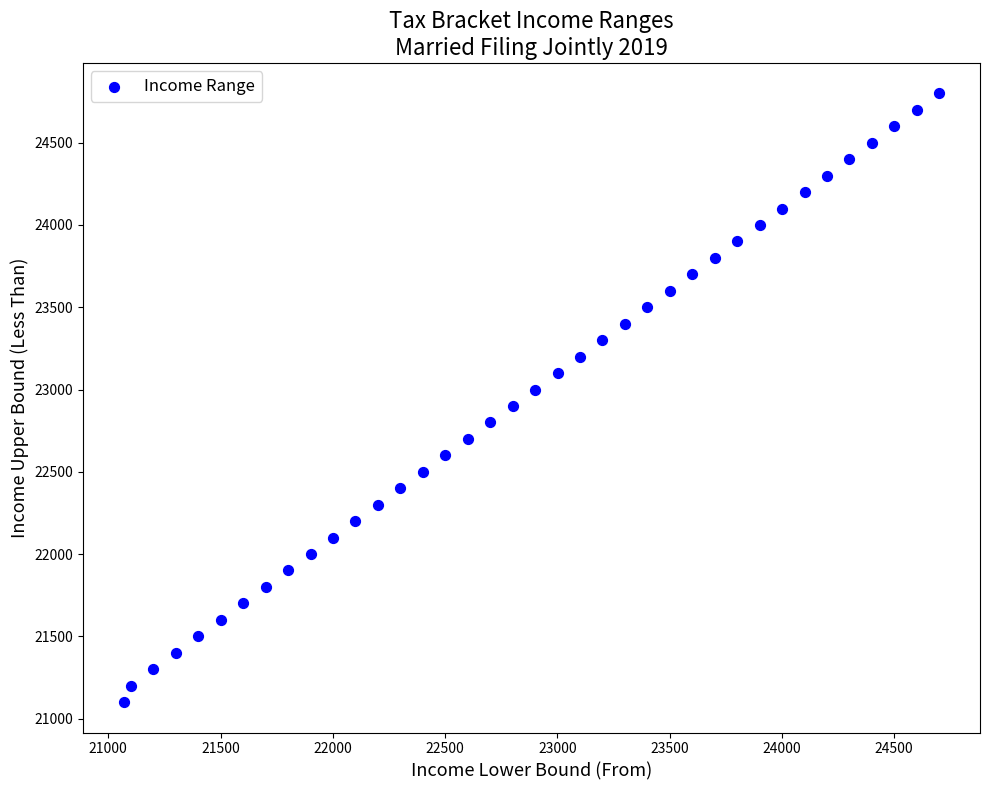

What is the range of Y values (max minus min)?

3700